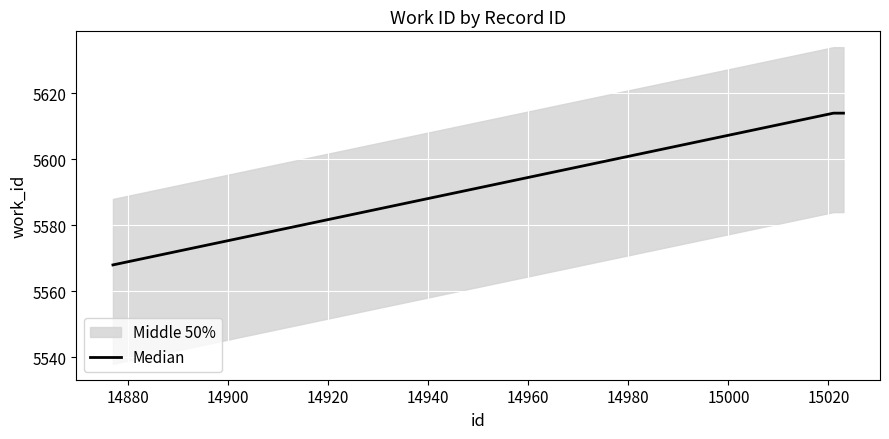

What is the maximum value for Median?

5614